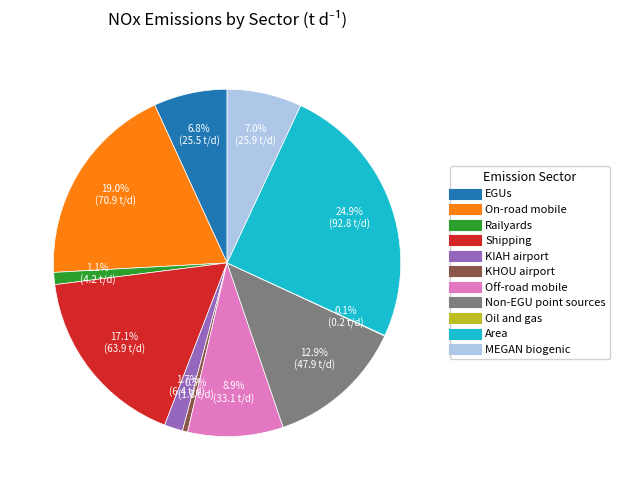

The KHOU airport slice represents 12% of the pie. True or false?

False